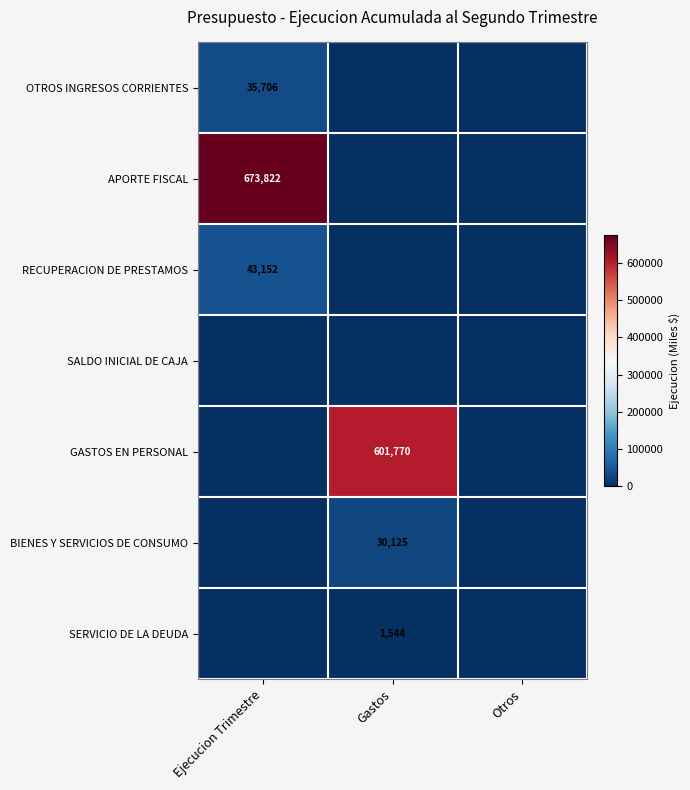

True or false: BIENES Y SERVICIOS DE CONSUMO has a value of 47701 at Gastos.

False